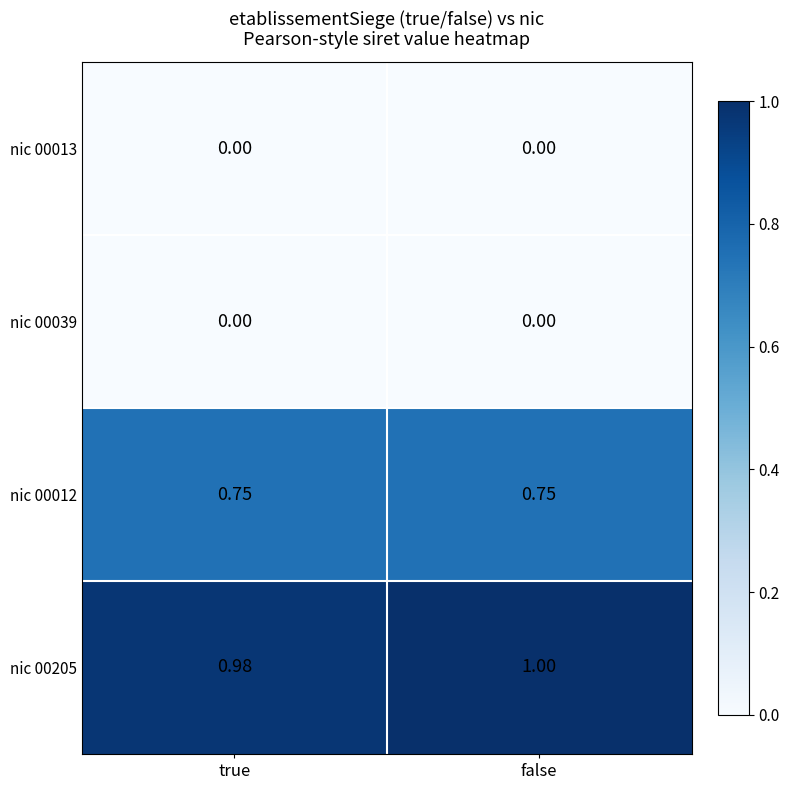

Which category has the highest value across all series?

false